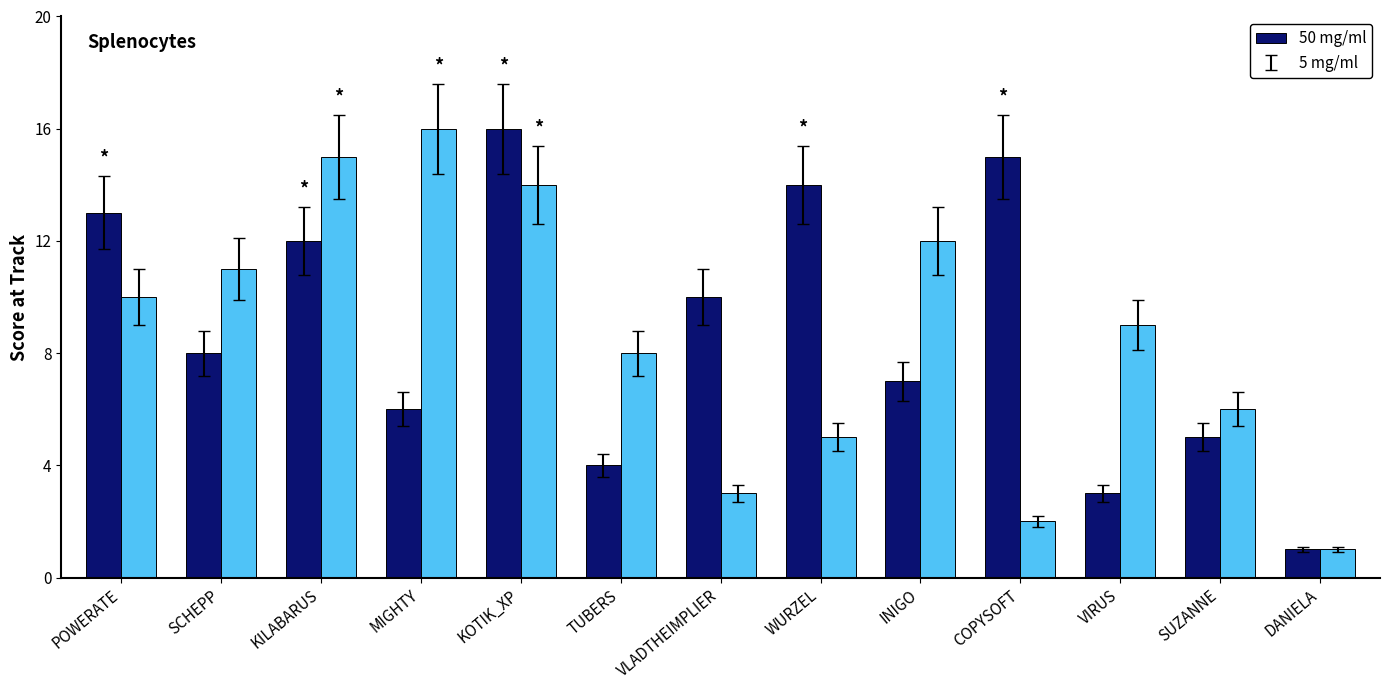

At which category does the chart reach its minimum across all series?

DANIELA